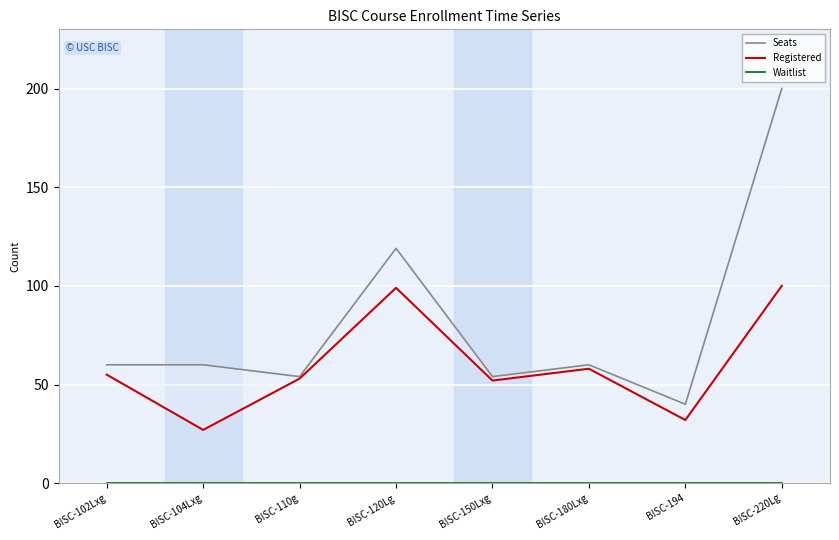

Where is the first local maximum for Seats?

BISC-120Lg